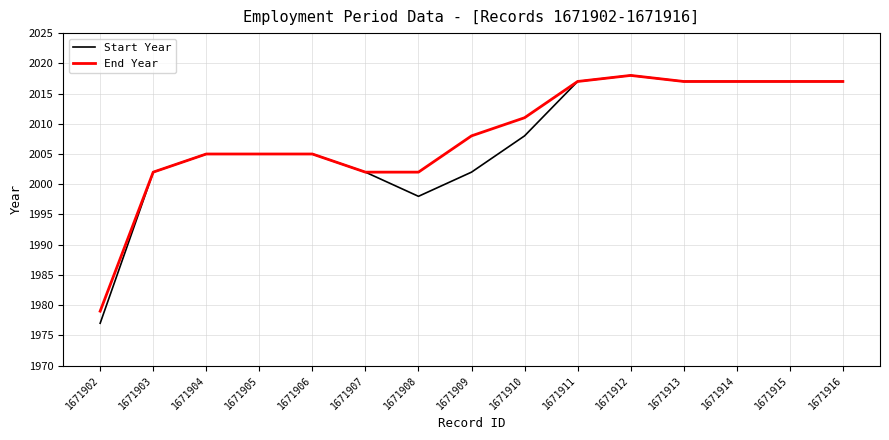

Where is Start Year nearest to the value 1997?

1671908